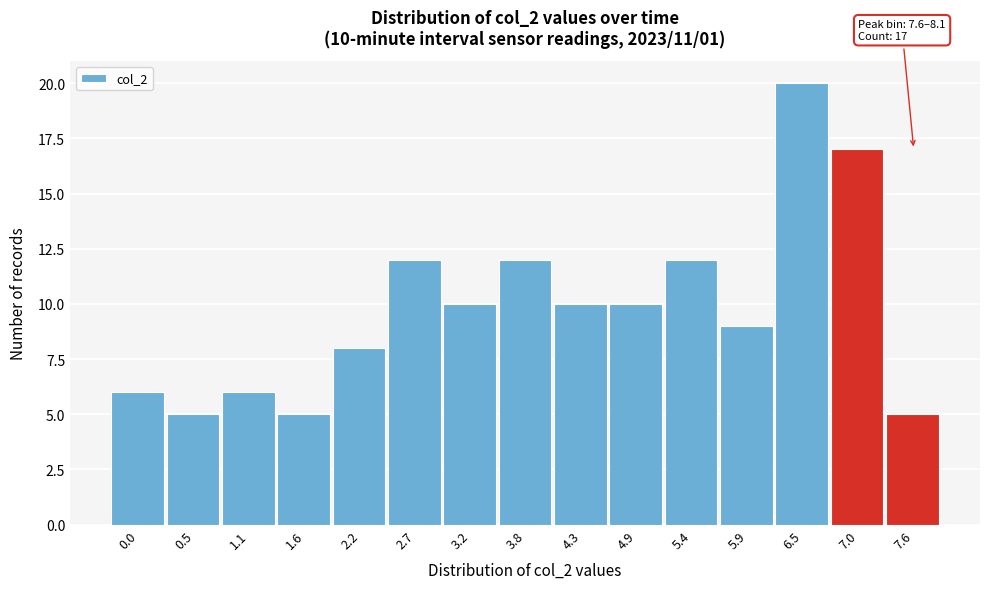

Reading right to left, extract all data points from this chart.

7.6=5	7.0=17	6.5=20	5.9=9	5.4=12	4.9=10	4.3=10	3.8=12	3.2=10	2.7=12	2.2=8	1.6=5	1.1=6	0.5=5	0.0=6